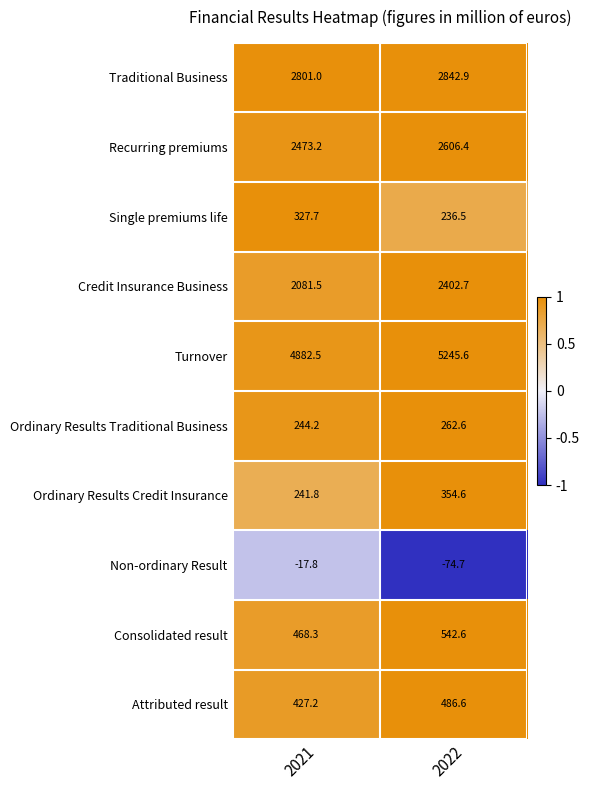

What is the sum of the Ordinary Results Traditional Business values at 2021 and 2022?

506.8